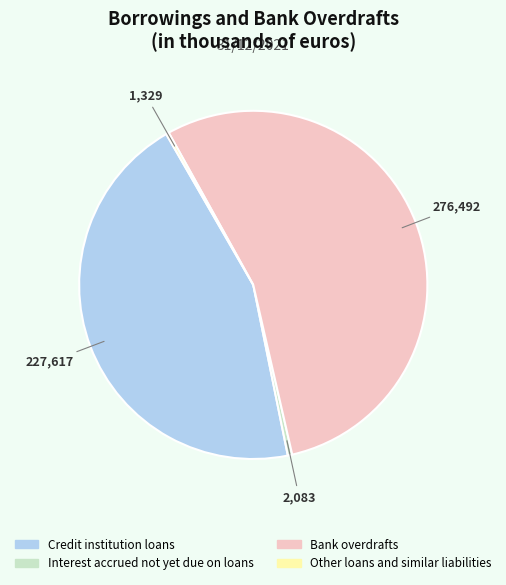

Which slice is the largest?

Bank overdrafts